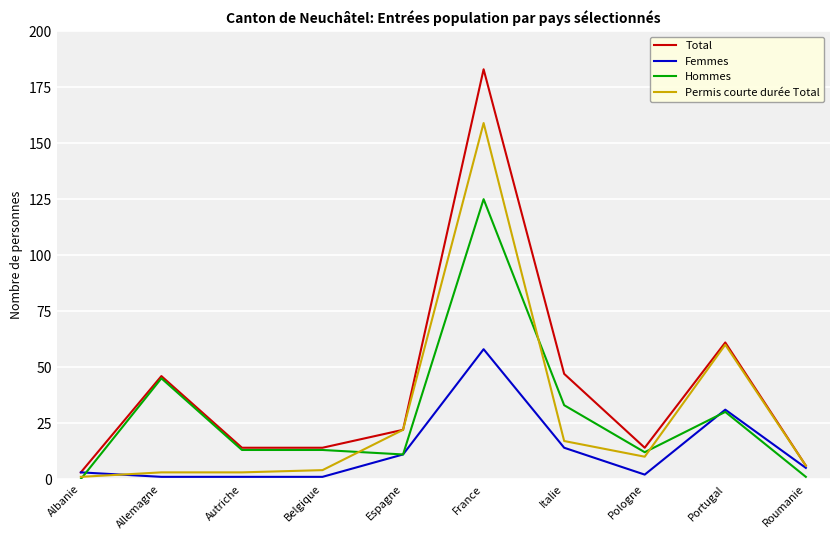

What is the difference between the highest and lowest values at Pologne?

12